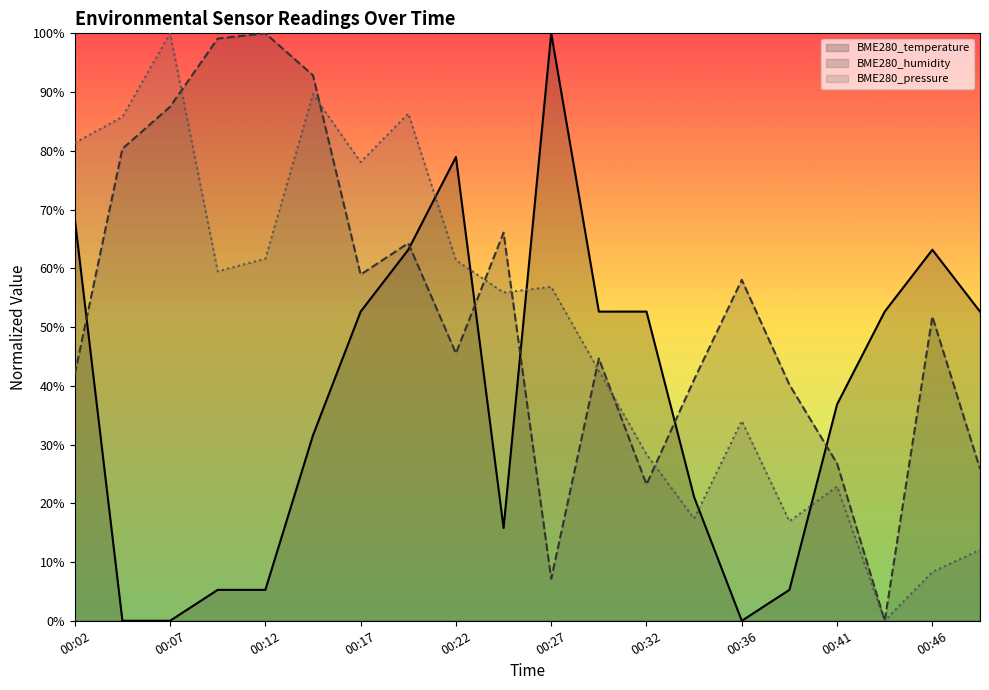

What is the maximum value shown in the chart?

100.0